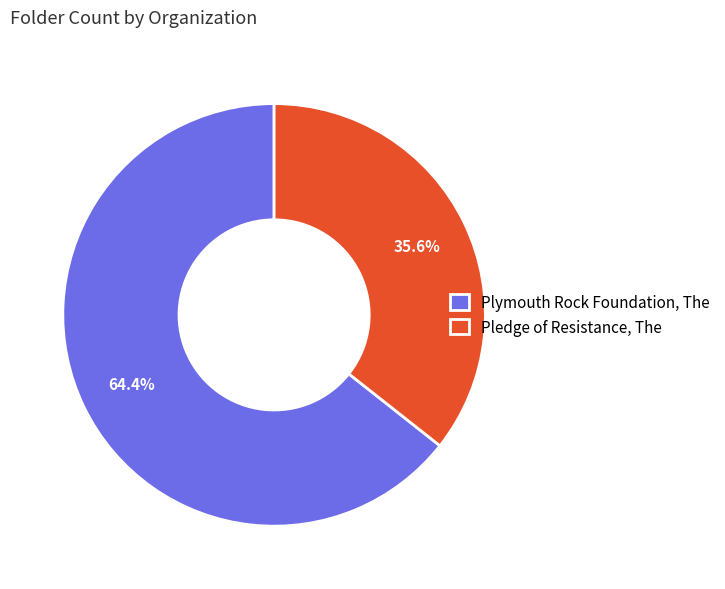

Rank the categories by value from highest to lowest.

Plymouth Rock Foundation, The, Pledge of Resistance, The